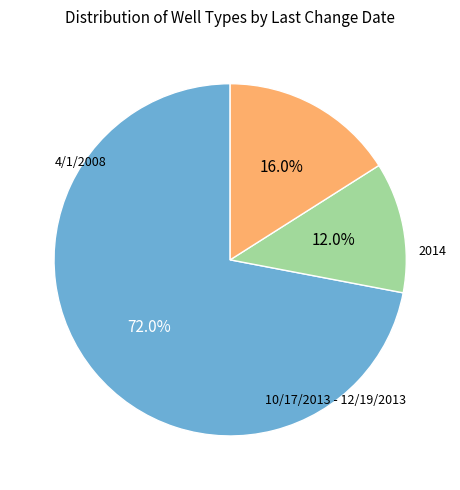

Does any single category account for the majority?

Yes